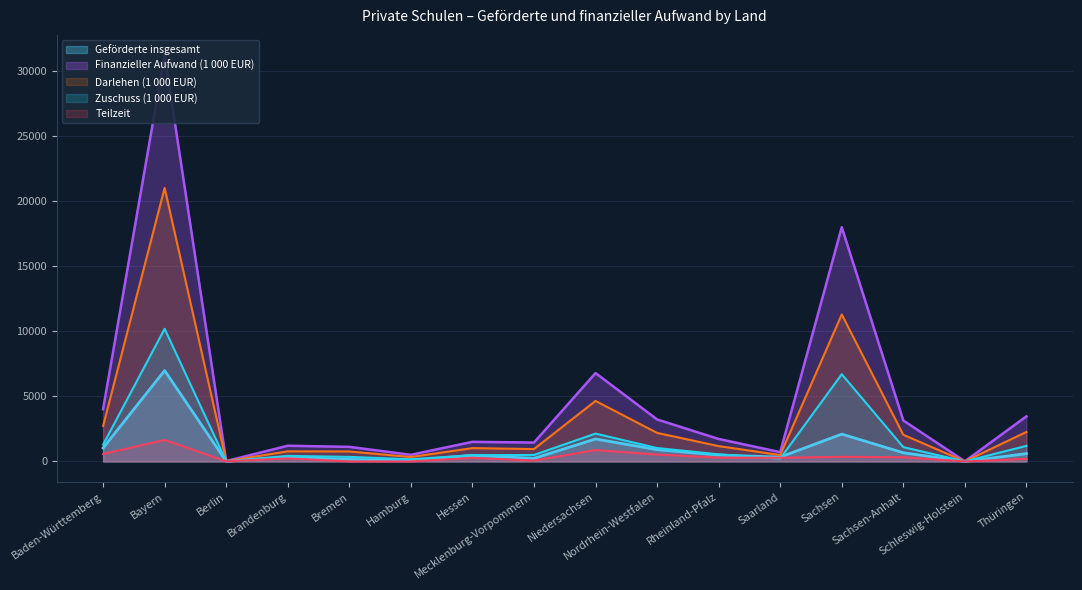

What is the difference between the maximum and second lowest values in the Zuschuss series?

10188.9